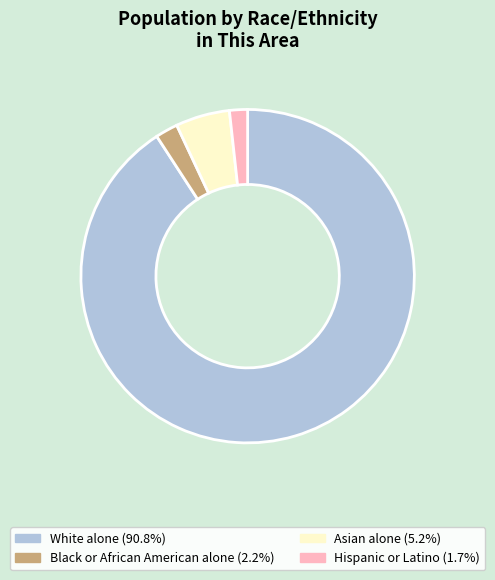

Is there any slice that represents more than half of the pie?

Yes